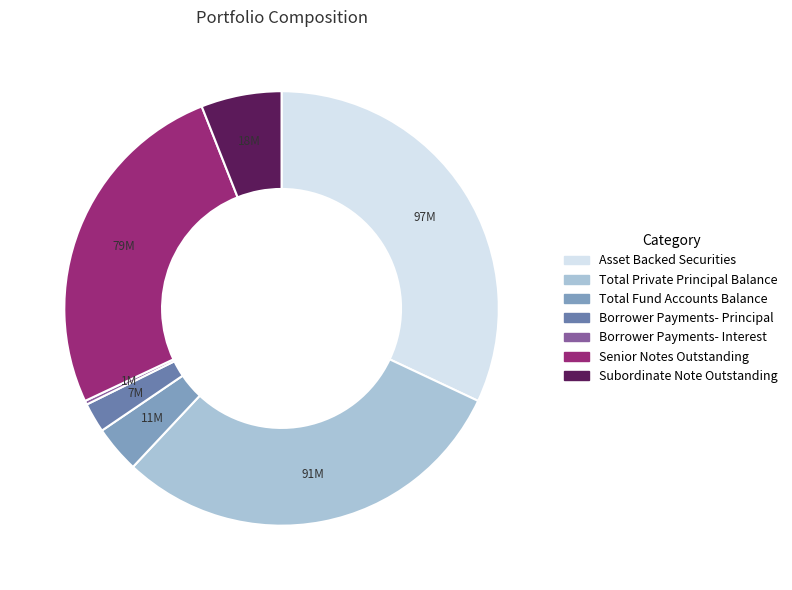

Which category has the smallest portion of the pie?

Borrower Payments- Interest